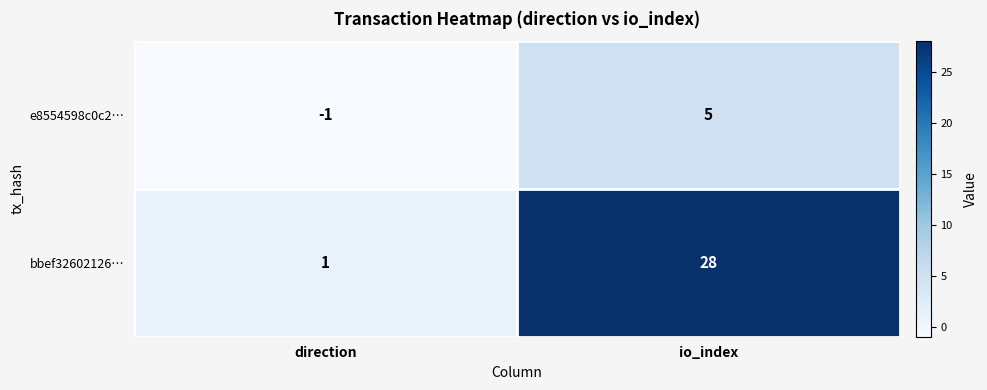

Rank the series at direction from lowest to highest value.

e8554598c0c2…, bbef32602126…